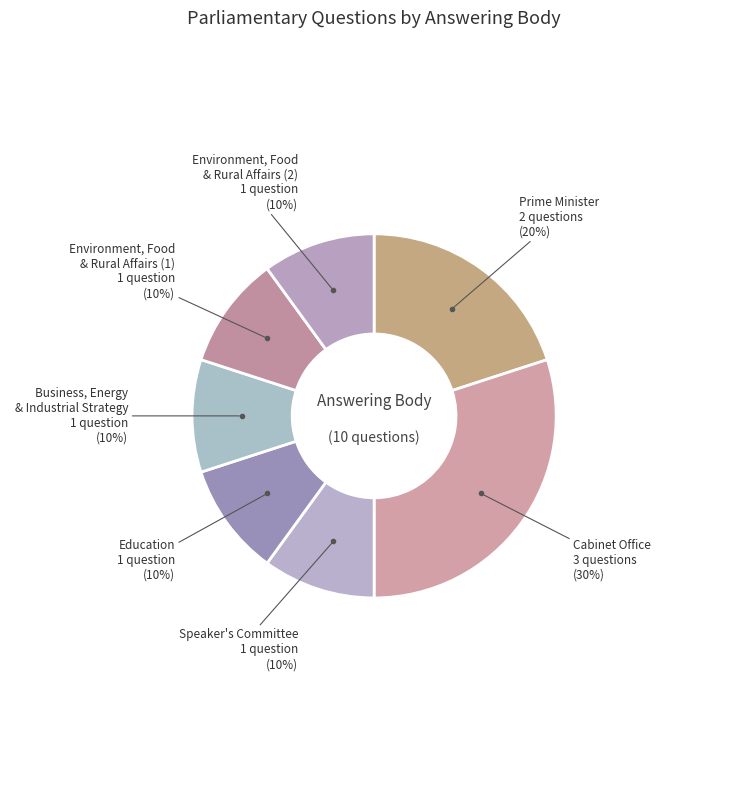

How many segments does this pie chart have?

7